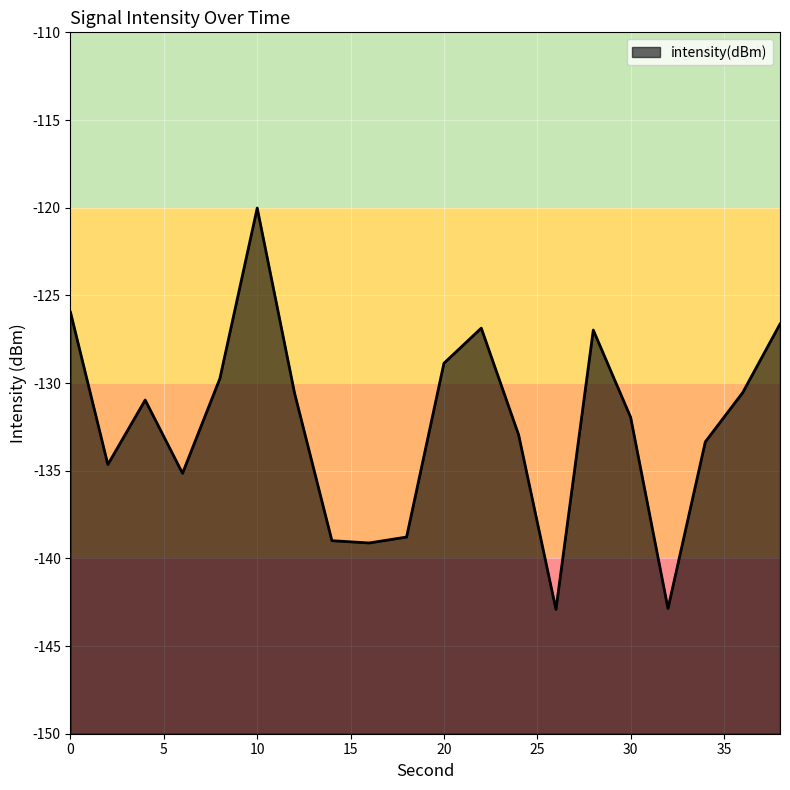

Which label corresponds to the smallest value in the chart?

26